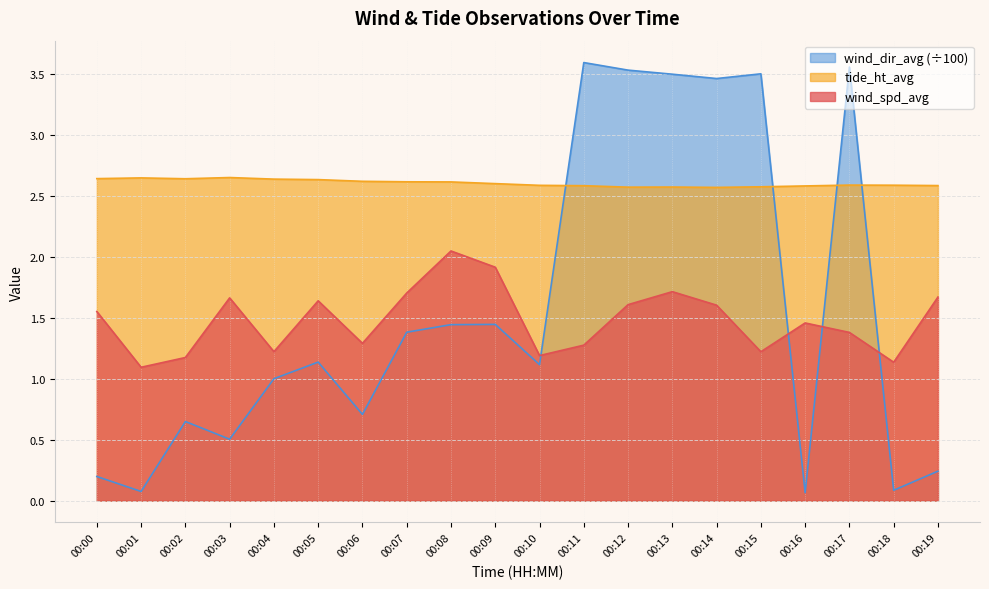

How many lines are shown in the chart?

3